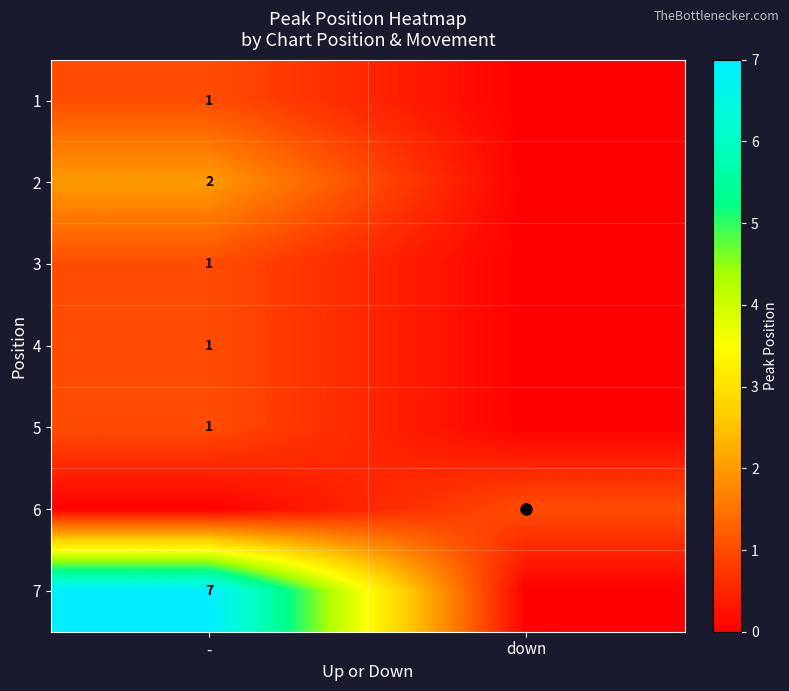

How many series are shown in this chart?

7